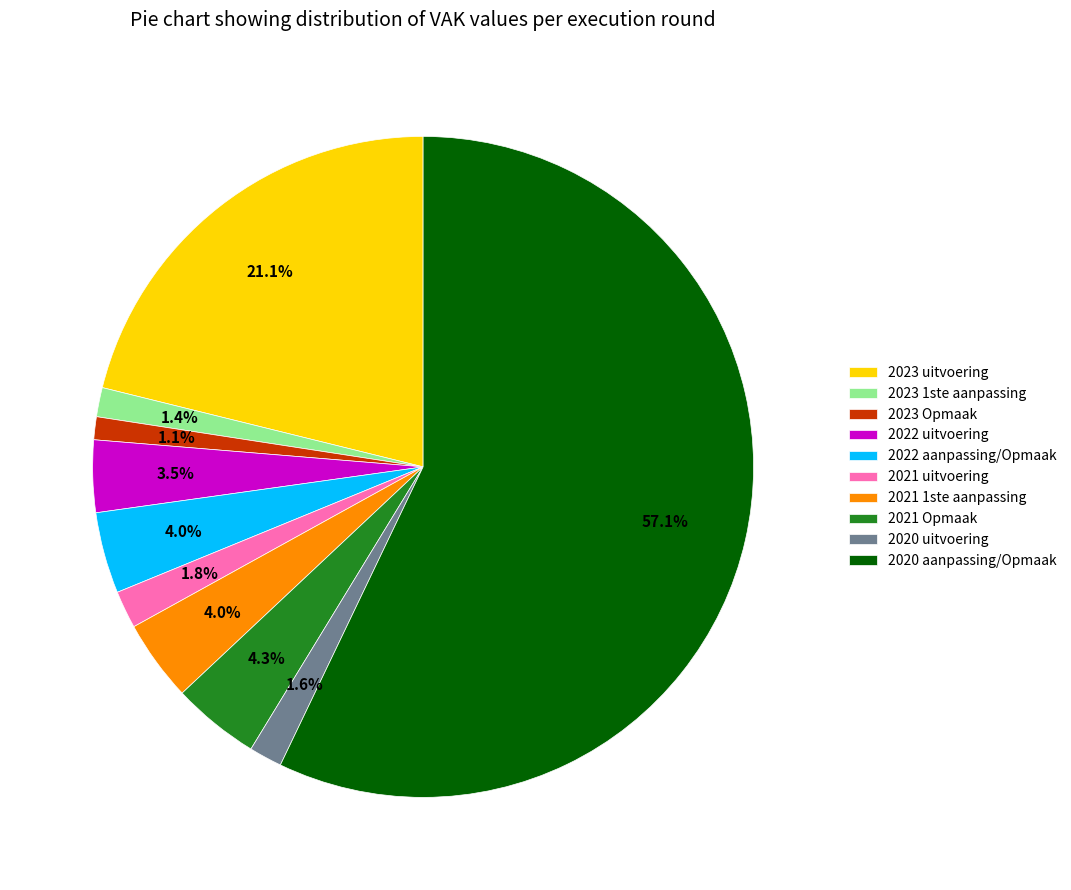

Which slice is the largest?

2020 aanpassing/Opmaak